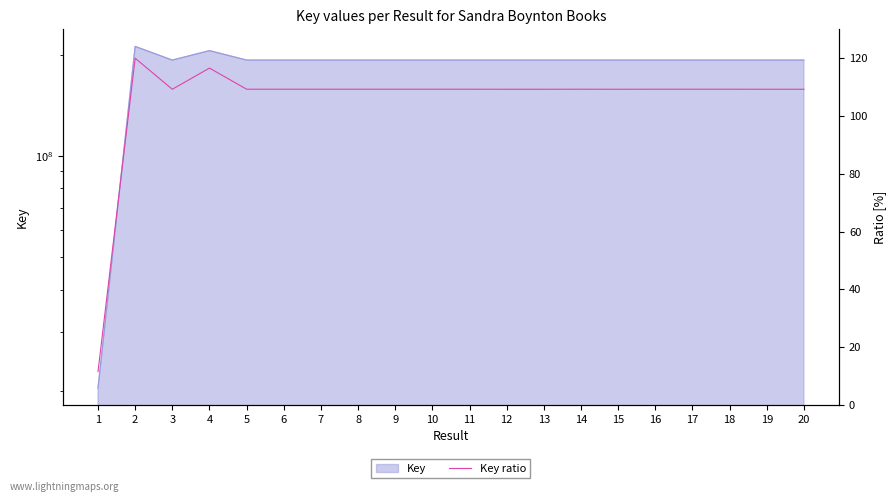

Where is the first local minimum?

3